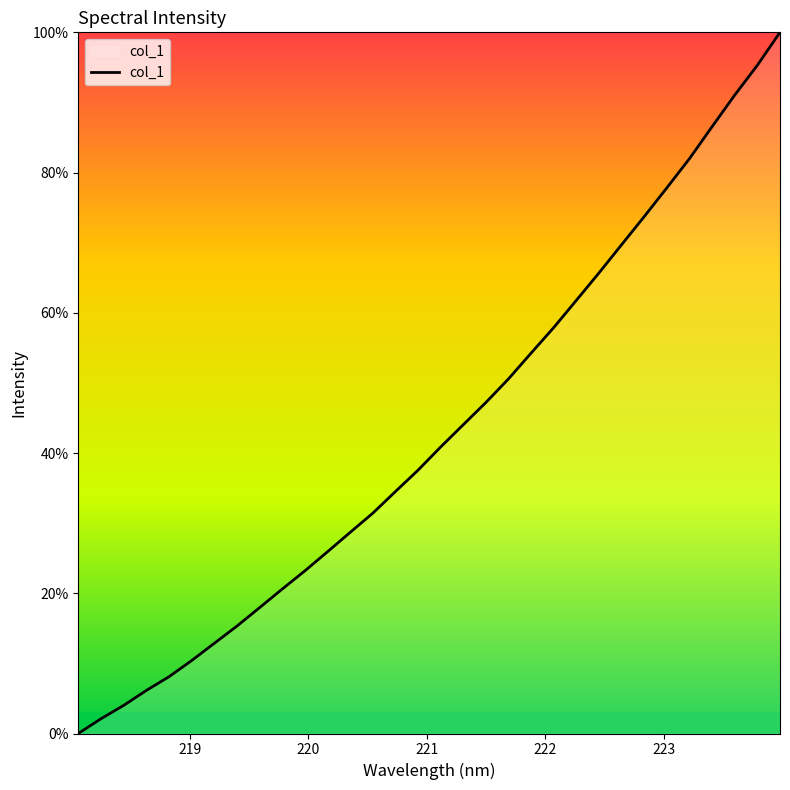

True or false: there are more than 2 points higher than both neighbors.

False